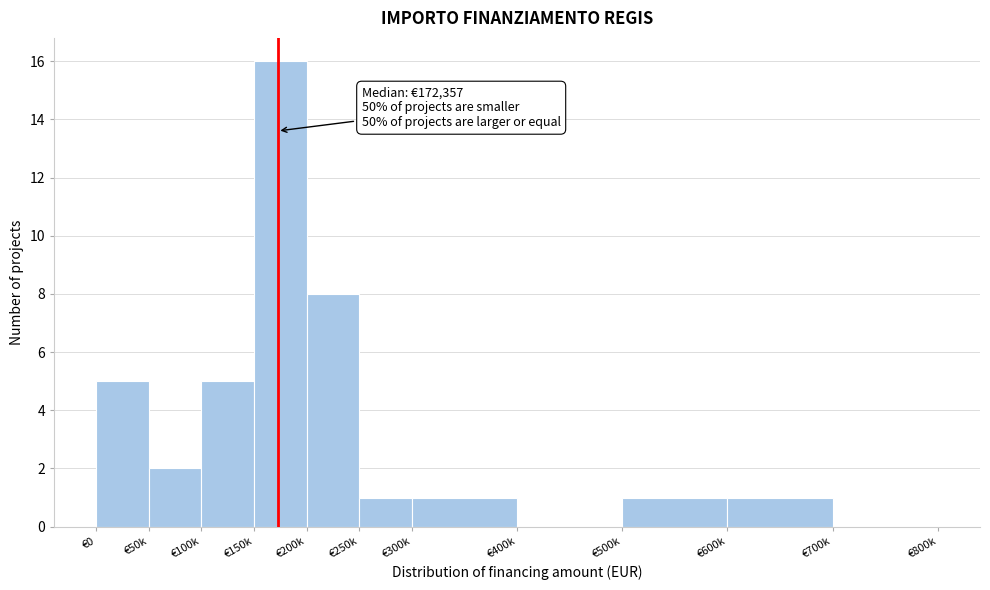

Reading left to right, extract all data points from this chart.

€0=5	€50k=2	€100k=5	€150k=16	€200k=8	€250k=1	€300k=1	€400k=0	€500k=1	€600k=1	€700k=0